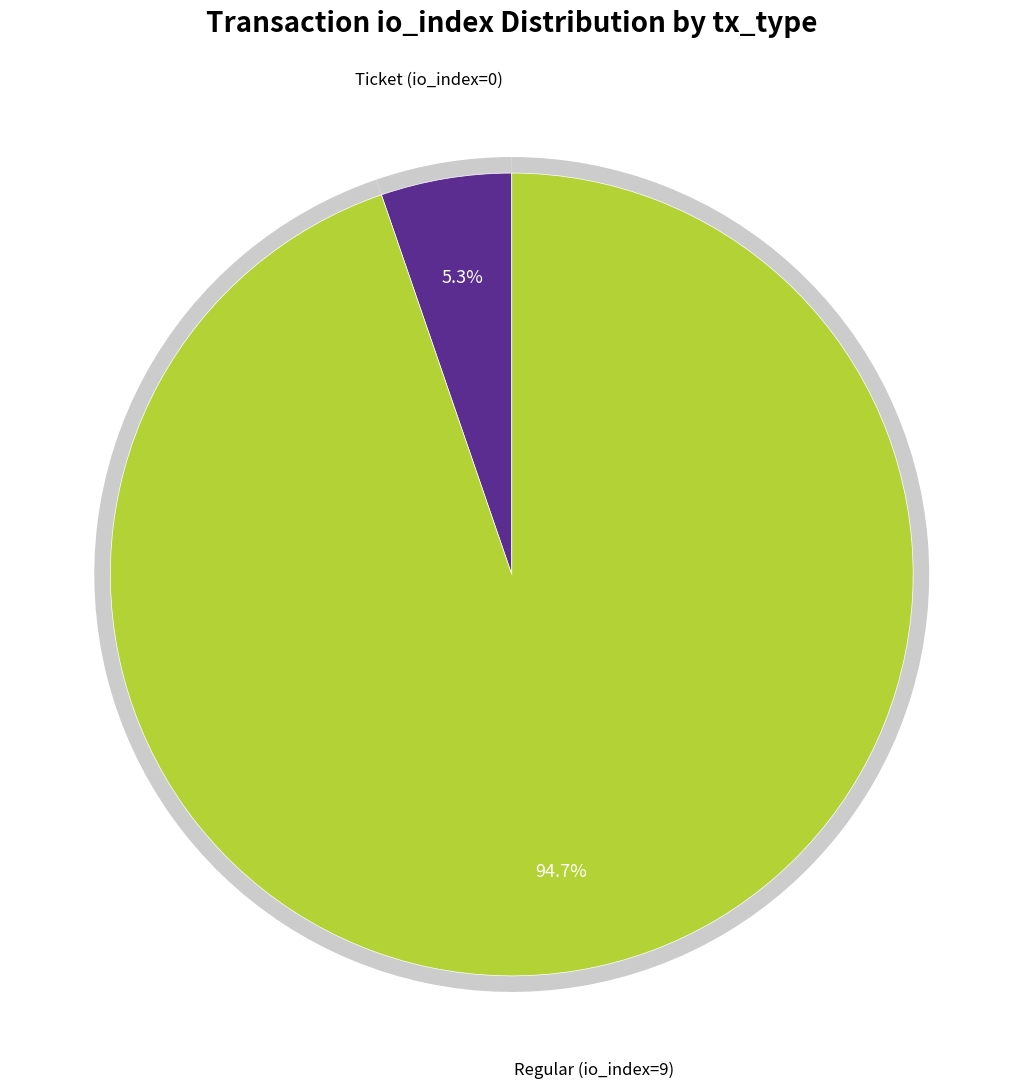

To the nearest percent, what is the average slice percentage?

50%